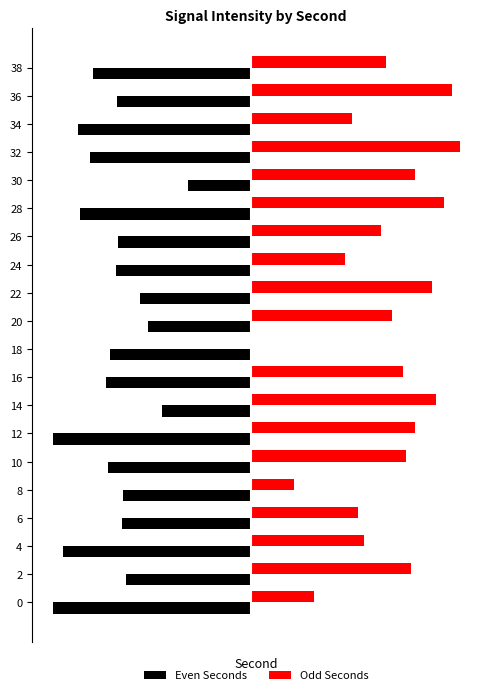

Reading left to right, what are all the values shown in this chart?

Even Seconds: 0=-21.0	1=-13.2	2=-19.8	3=-13.6	4=-13.5	5=-15.1	6=-20.9	7=-9.4	8=-15.3	9=-14.9	10=-10.9	11=-11.7	12=-14.2	13=-14.1	14=-18.0	15=-6.6	16=-17.0	17=-18.3	18=-14.1	19=-16.7
Odd Seconds: 0=6.8	1=17.0	2=12.1	3=11.3	4=4.6	5=16.5	6=17.4	7=19.6	8=16.1	9=0.0	10=15.0	11=19.3	12=10.0	13=13.8	14=20.5	15=17.4	16=22.1	17=10.8	18=21.3	19=14.3